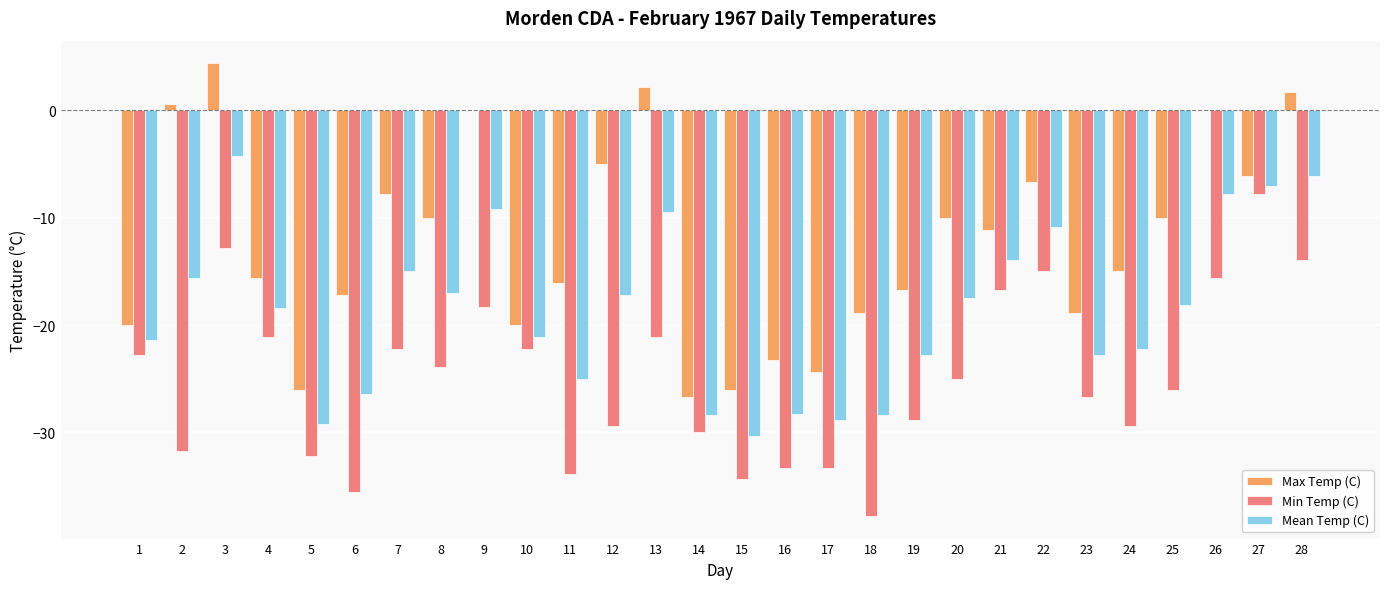

The Min Temp (C) series shows -21.1 at 4. True or false?

True